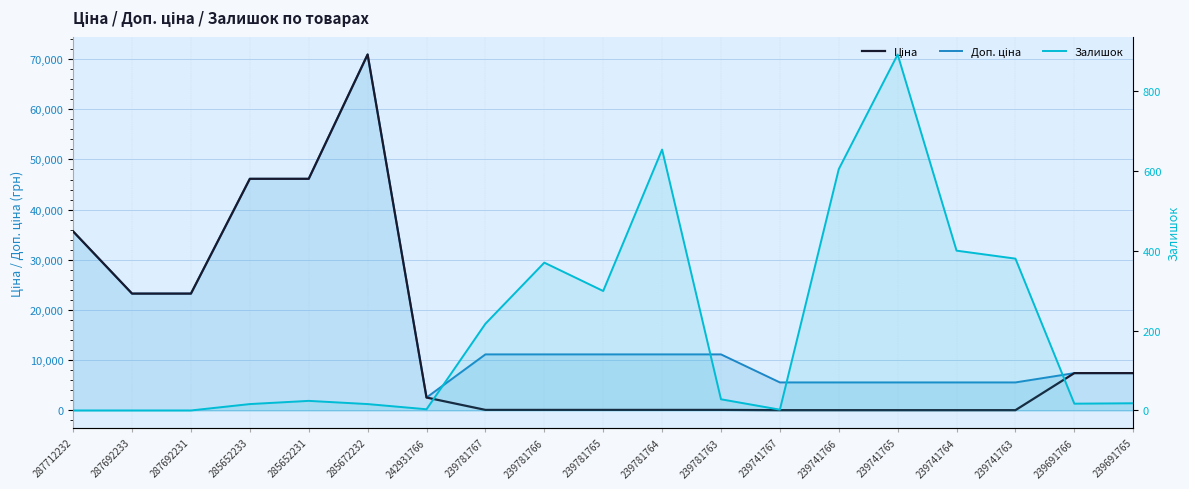

What is the sum of all Ціна values?

263691.7